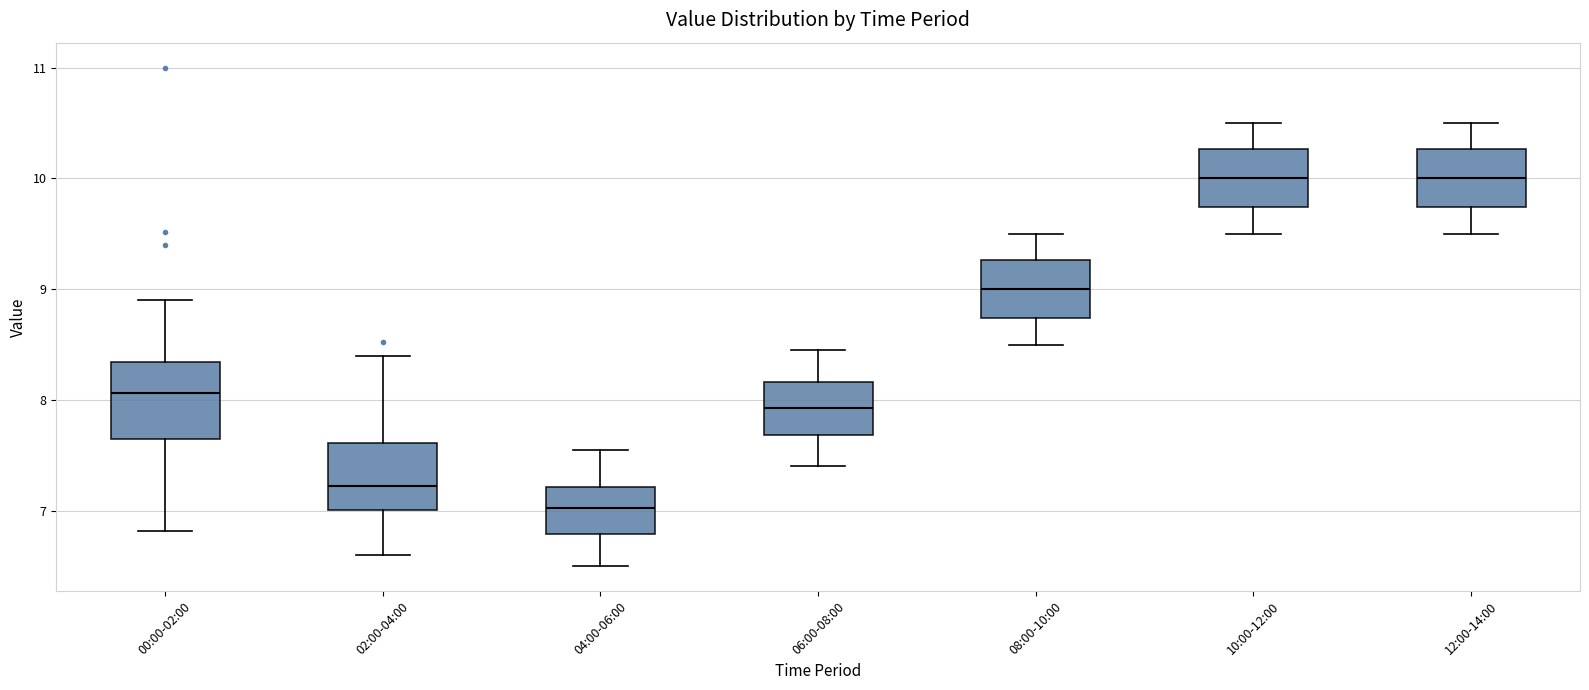

Reading left to right, transcribe this box plot: for each box, give where its median line is, the range the box spans, and where its two whiskers end, as read against the y-axis. The values are not printed on the chart, so give them approximately, as read against the axis.

00:00-02:00: median 8.1, box 7.7 to 8.3, whiskers 6.8 to 8.9
02:00-04:00: median 7.2, box 7.0 to 7.6, whiskers 6.6 to 8.4
04:00-06:00: median 7.0, box 6.8 to 7.2, whiskers 6.5 to 7.6
06:00-08:00: median 7.9, box 7.7 to 8.2, whiskers 7.4 to 8.5
08:00-10:00: median 9.0, box 8.7 to 9.3, whiskers 8.5 to 9.5
10:00-12:00: median 10.0, box 9.7 to 10.3, whiskers 9.5 to 10.5
12:00-14:00: median 10.0, box 9.7 to 10.3, whiskers 9.5 to 10.5